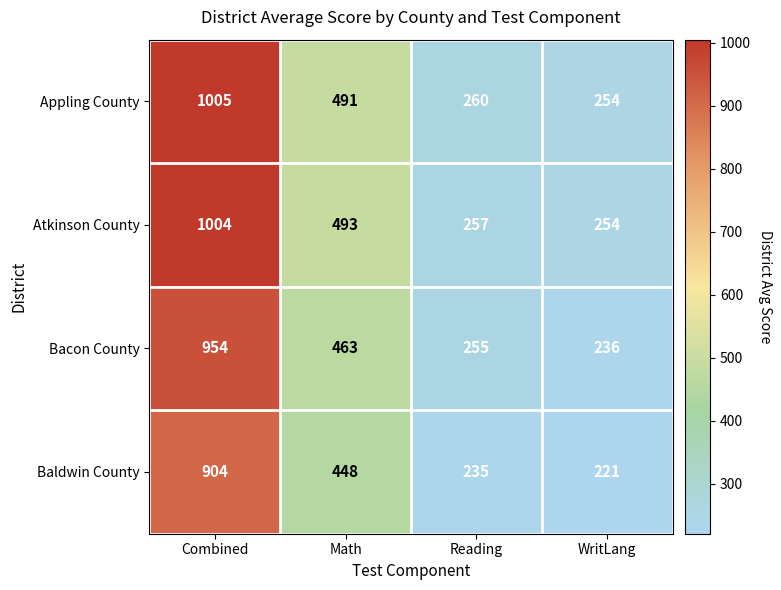

What value does the Bacon County series have at WritLang?

236